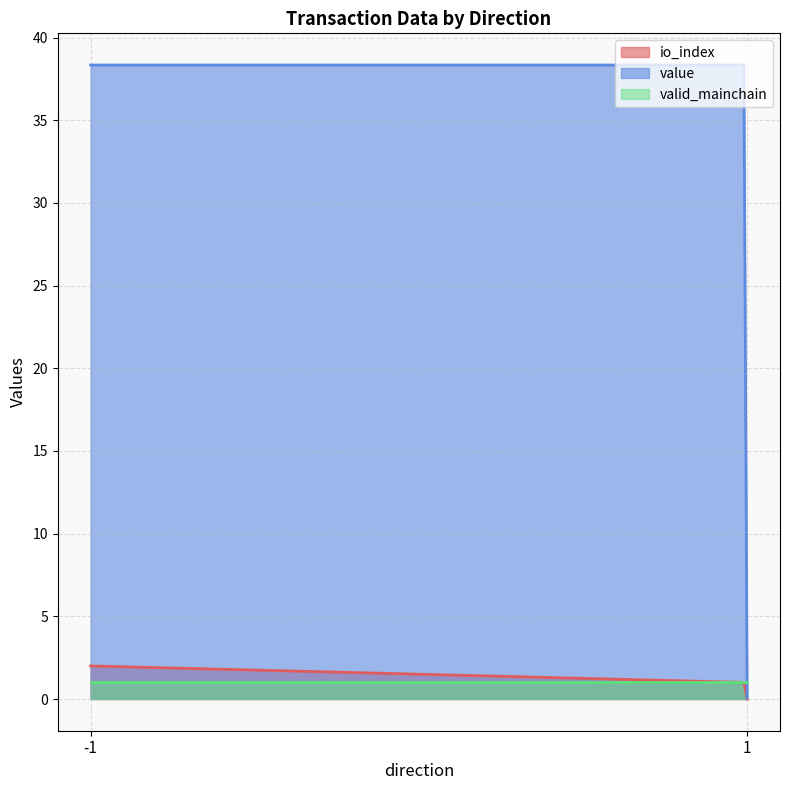

What is the difference between the value values at 1 and 1?

38.3